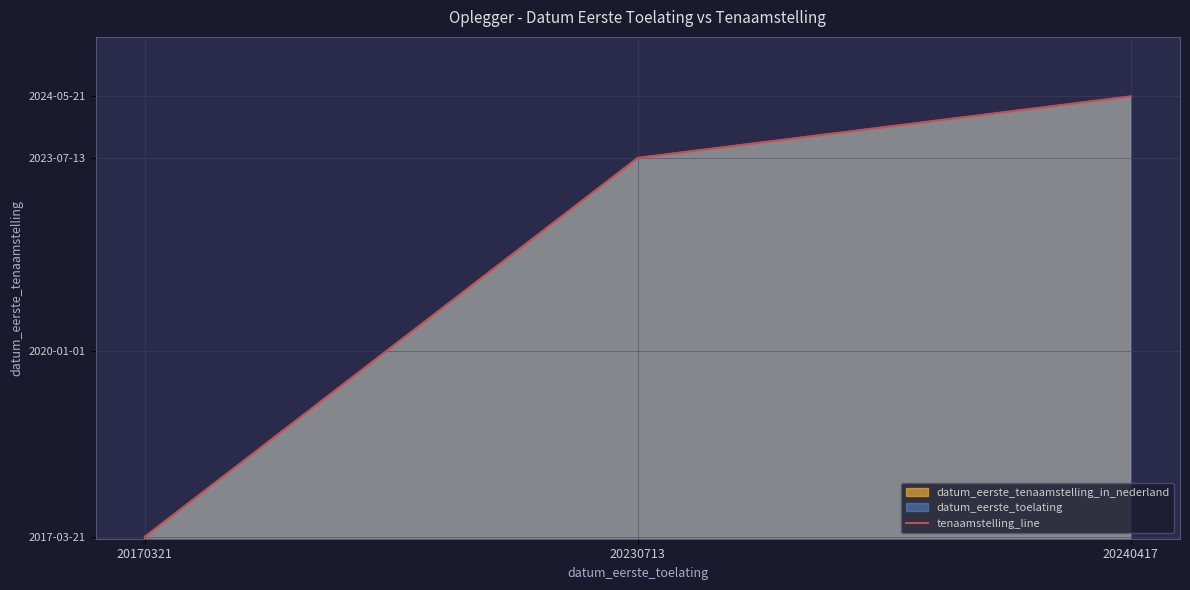

Reading left to right, extract all data points from this chart.

20170321=20170321	20230713=20230713	20240417=20240521